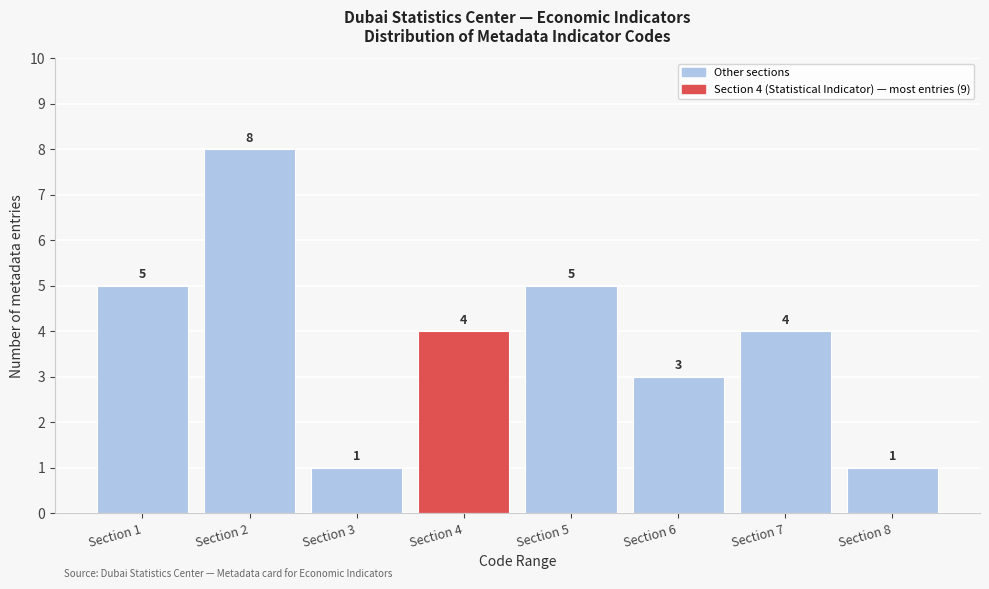

Reading left to right, extract all data points from this chart.

5	8	1	4	5	3	4	1